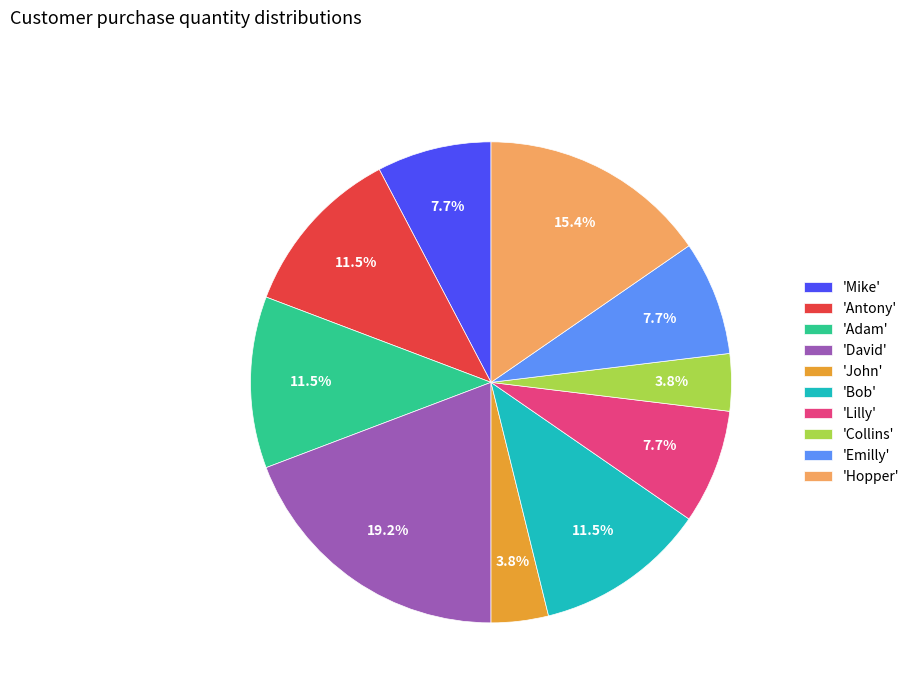

Does 'Bob' represent more than half of the total?

No